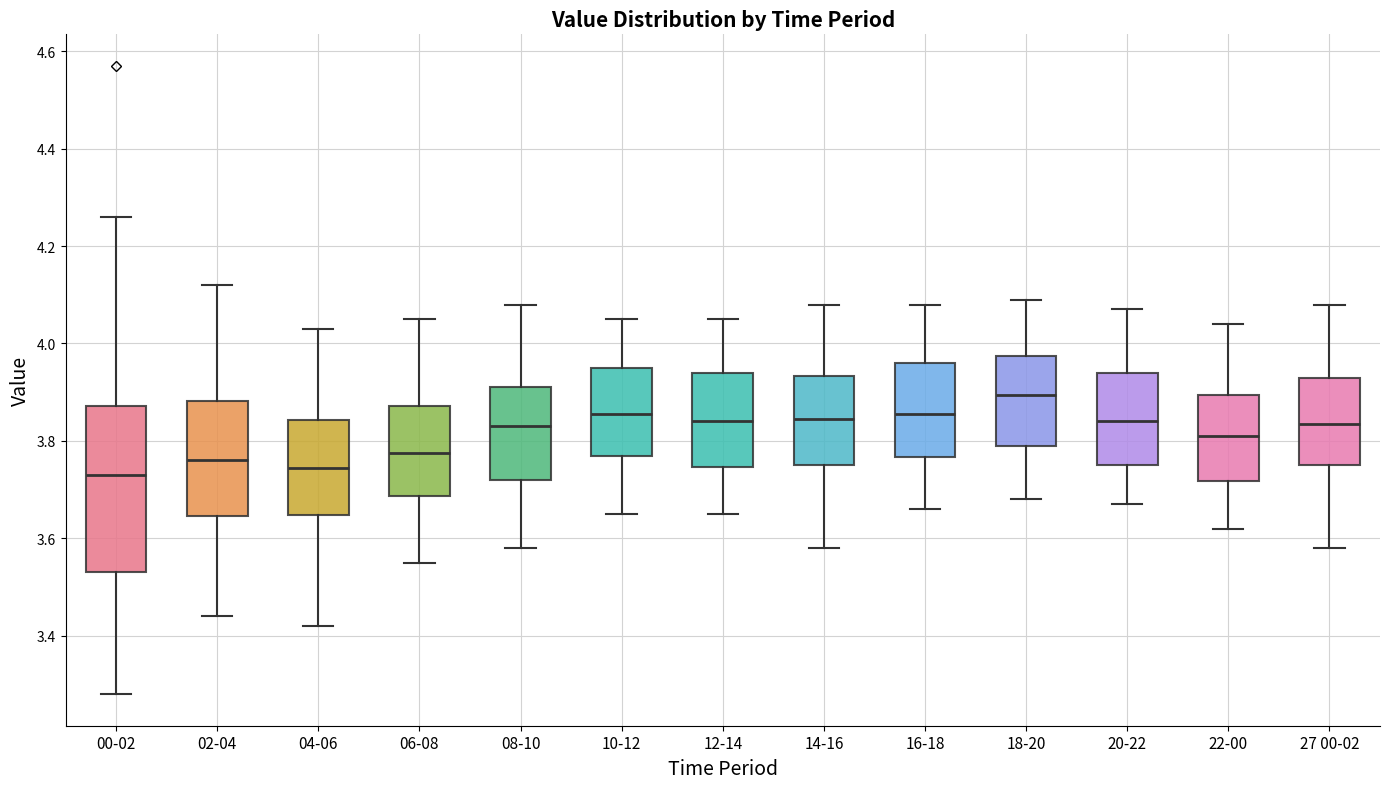

Which box is the tallest, from its lower edge to its upper edge?

00-02